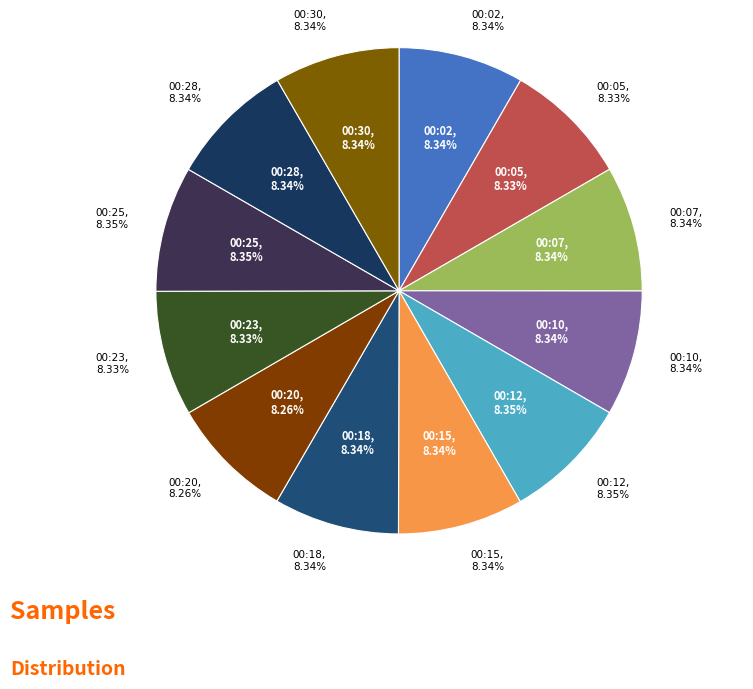

To the nearest percent, what percentage of the pie is 00:02?

8%